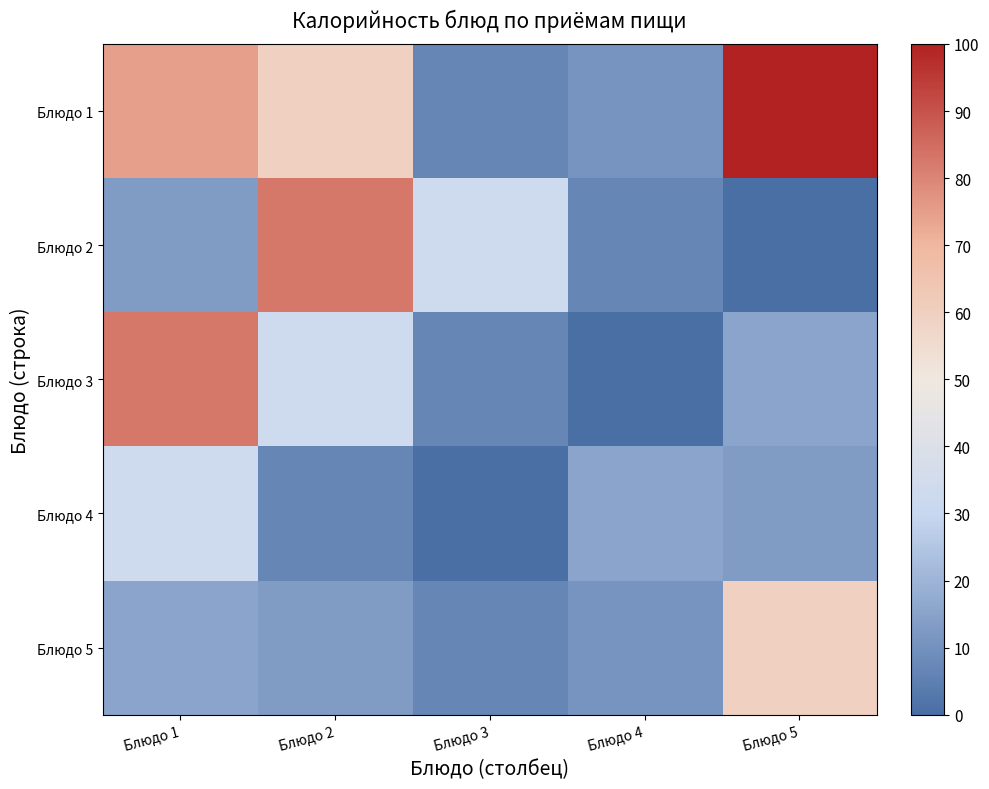

What is the spread (max minus min) of values at Блюдо 1?

69.6